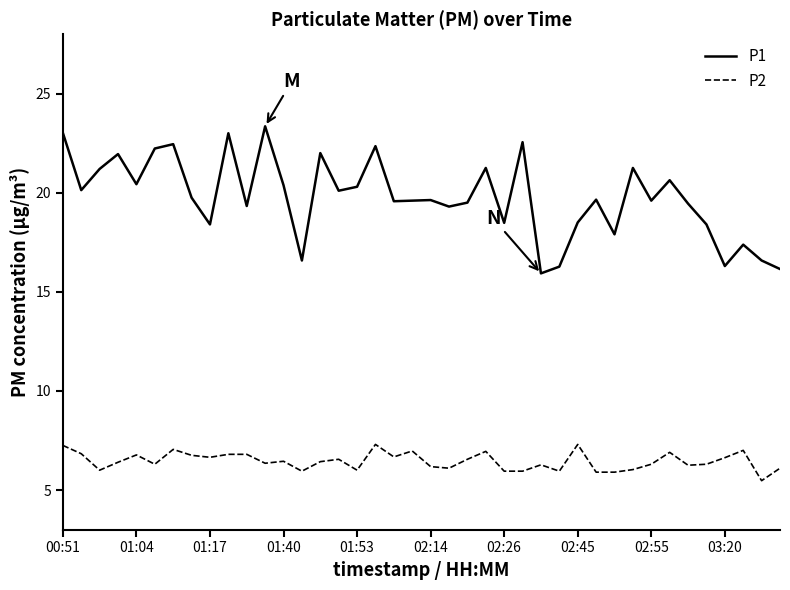

True or false: P1 and P2 cross at least once.

False